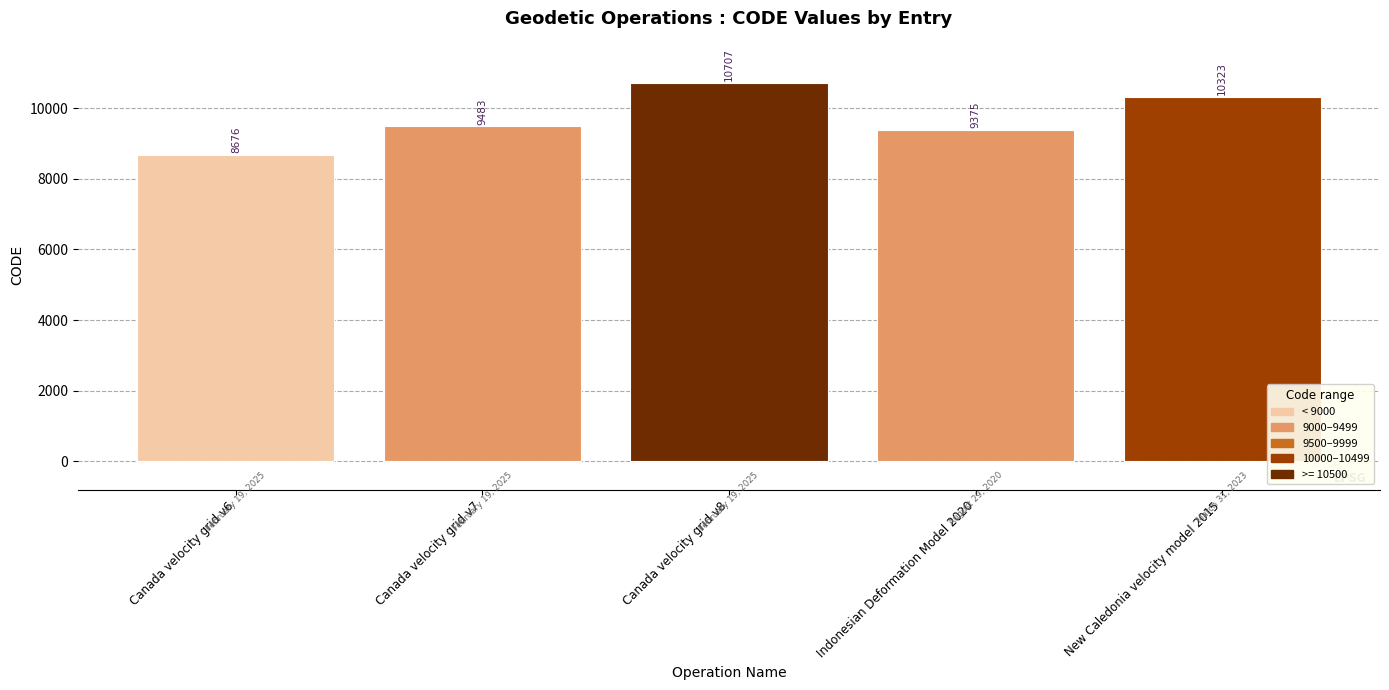

What is the change in value from Canada velocity grid v7 to New Caledonia velocity model 2015?

+840